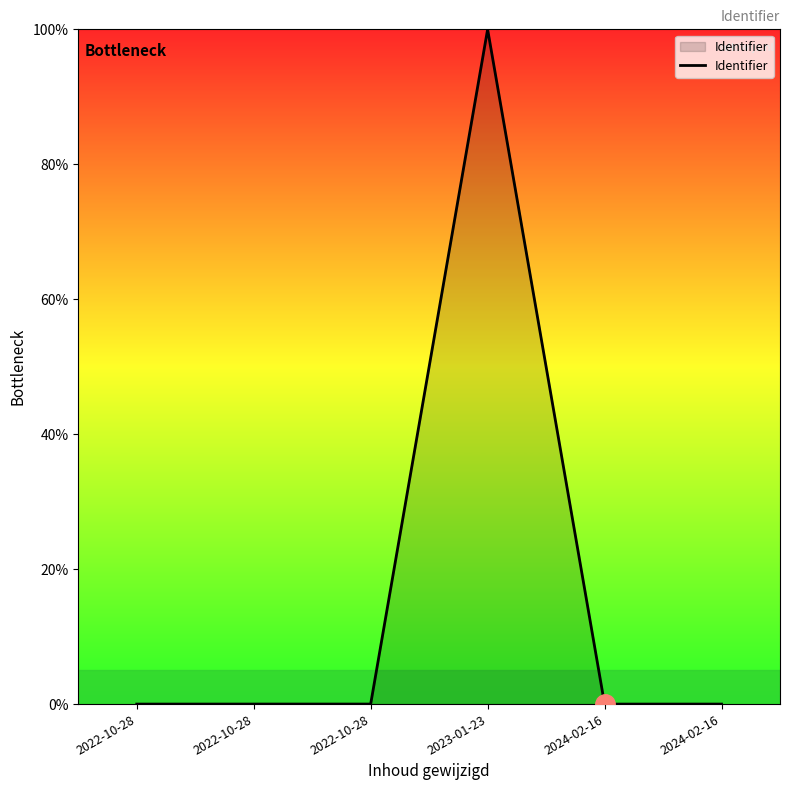

The chart shows a value of 23.8 at 2023-01-23. True or false?

False